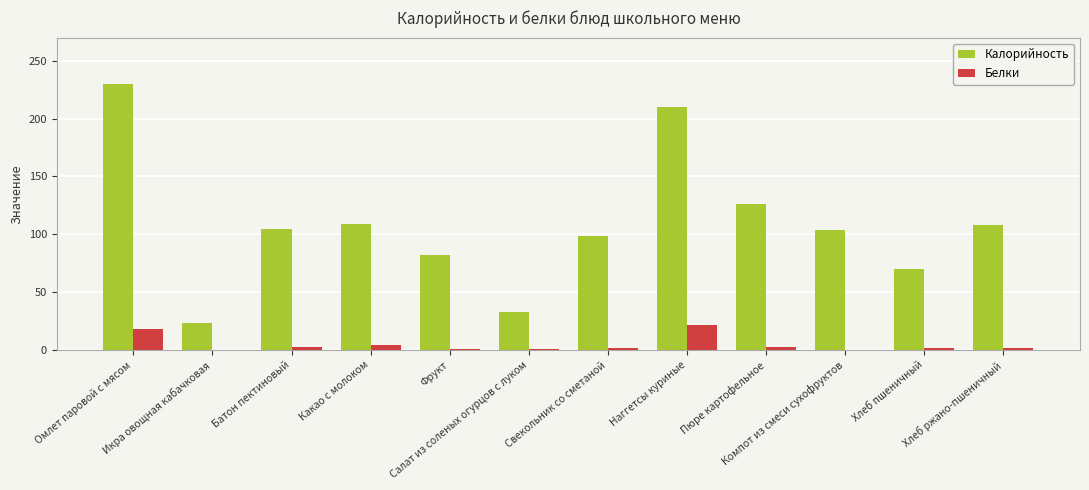

What is the average value of the Белки series?

5